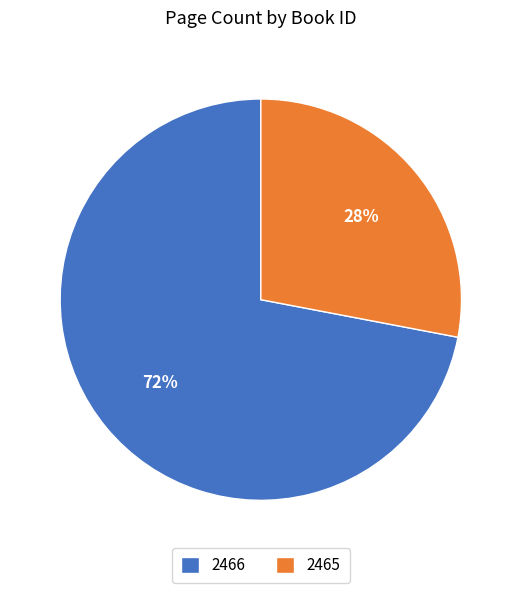

True or false: 2466 accounts for 72% of the total.

True